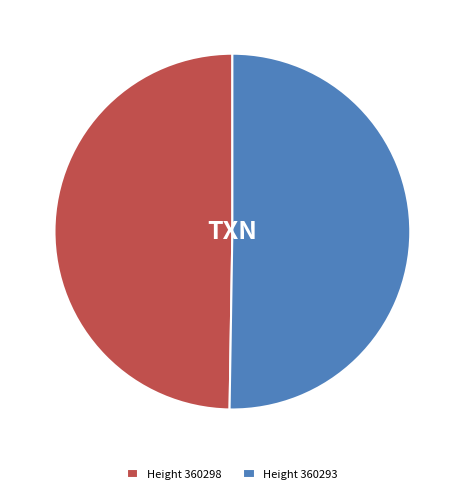

True or false: Height 360293 accounts for 59% of the total.

False